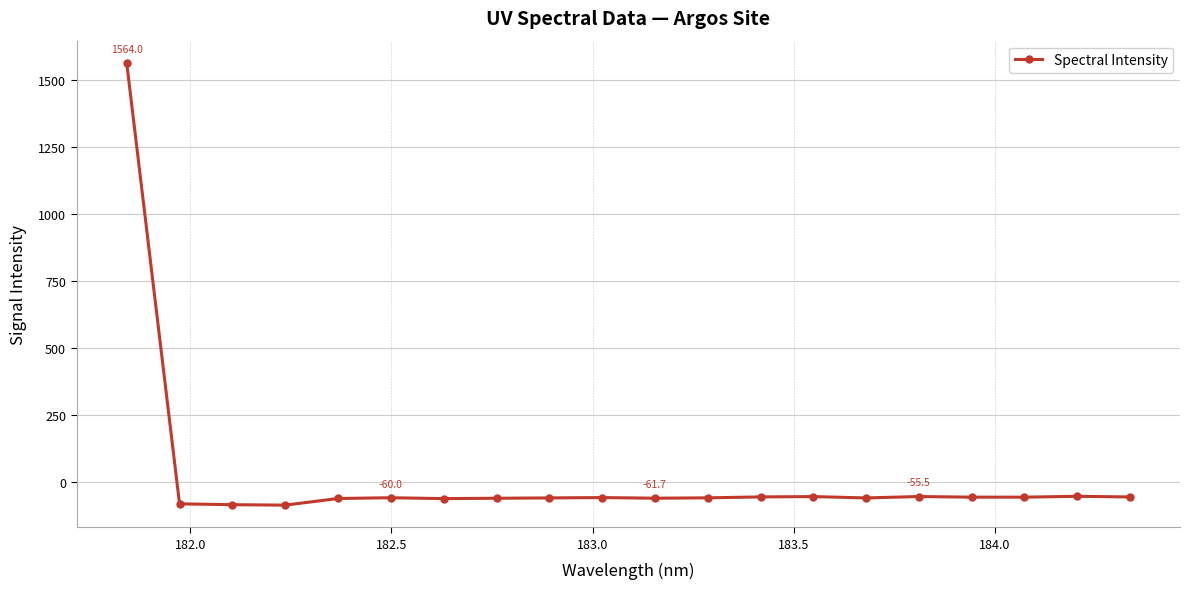

What is the value of the 15th point from the left?

-60.7